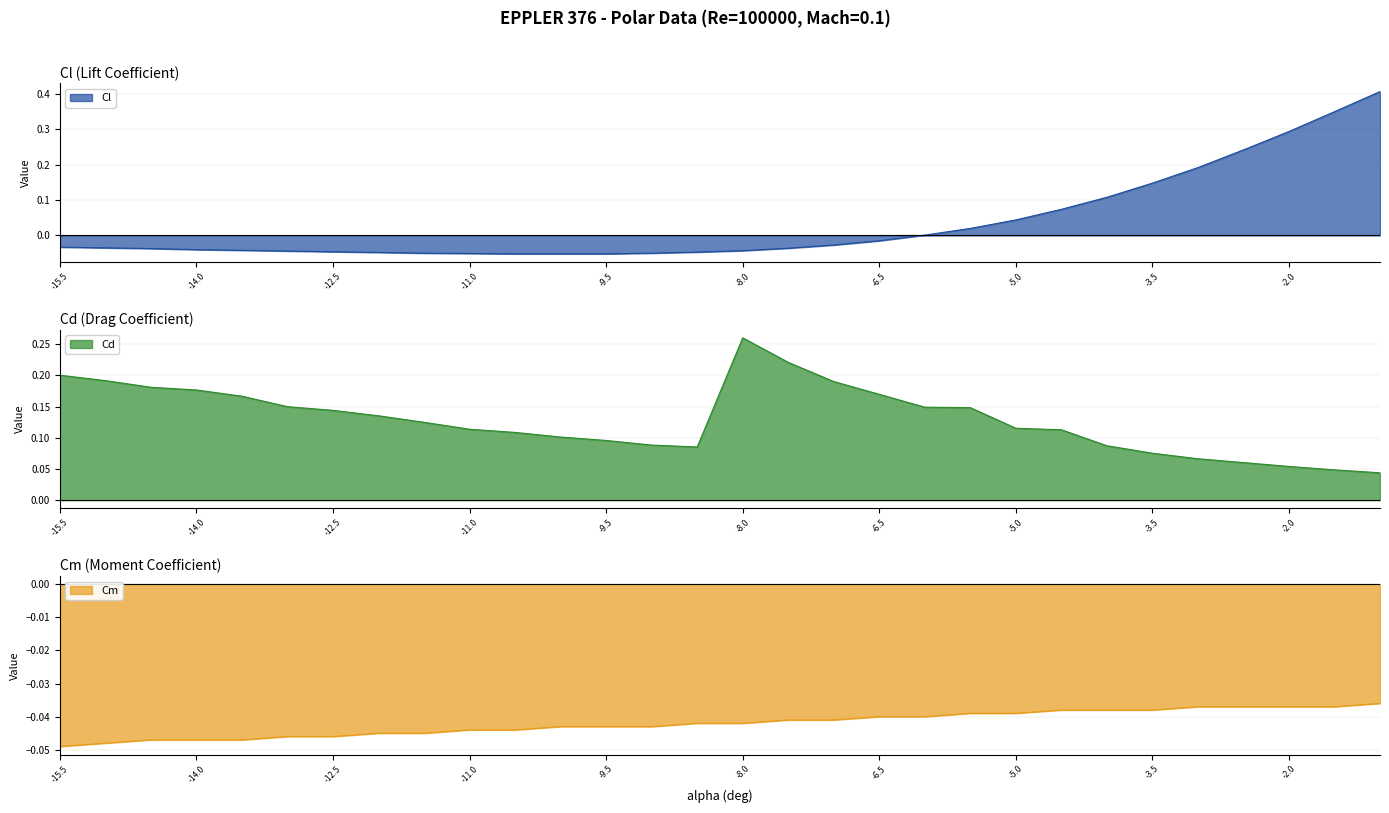

At which label is Cd closest to 0?

-1.0